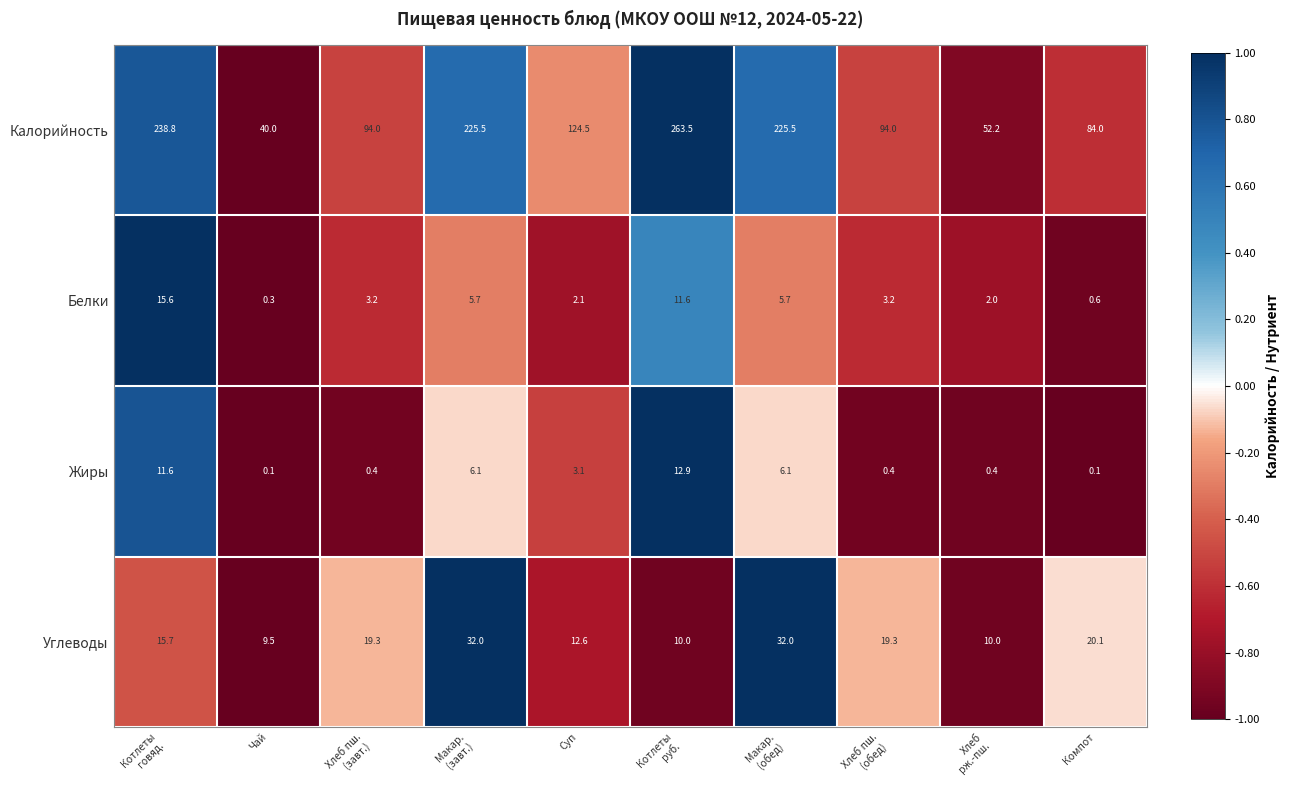

Which series changed the most between Хлеб пш.
(завт.) and Суп?

Калорийность